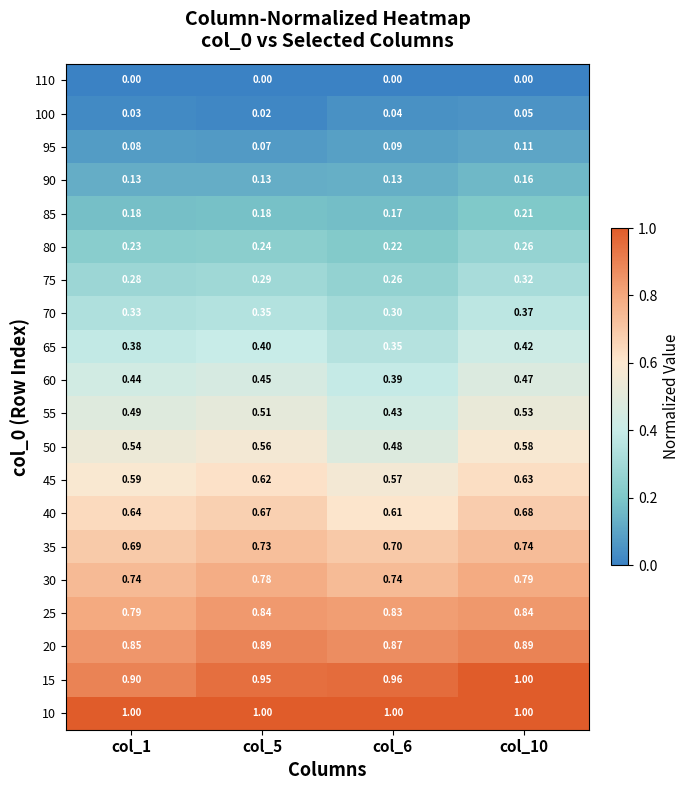

How many distinct data groups are displayed?

20